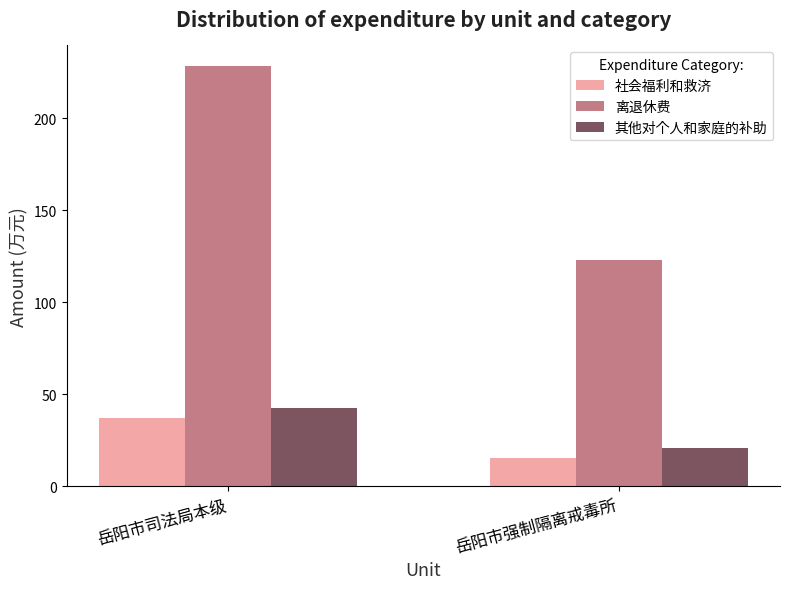

At which category is the sum across all series the highest?

岳阳市司法局本级